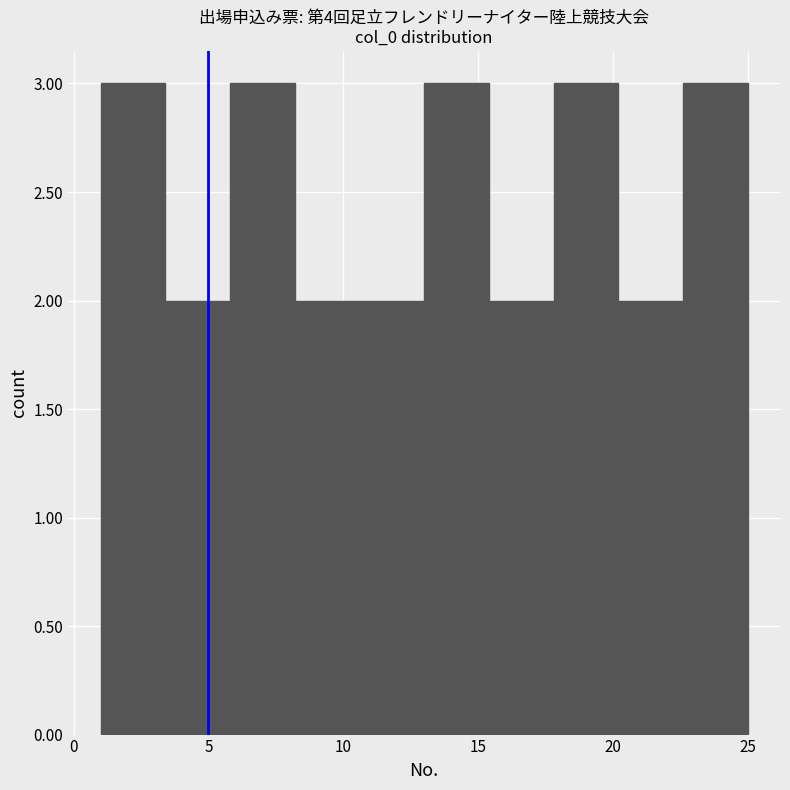

Reading left to right, transcribe this chart: for each bar, give the range it covers on the x-axis and its height. Neither the bar edges nor the heights are printed on the chart, so give them approximately, as read against the axes.

1.0 to 3.4: 3
3.4 to 5.8: 2
5.8 to 8.2: 3
8.2 to 10.6: 2
10.6 to 13.0: 2
13.0 to 15.4: 3
15.4 to 17.8: 2
17.8 to 20.2: 3
20.2 to 22.6: 2
22.6 to 25.0: 3